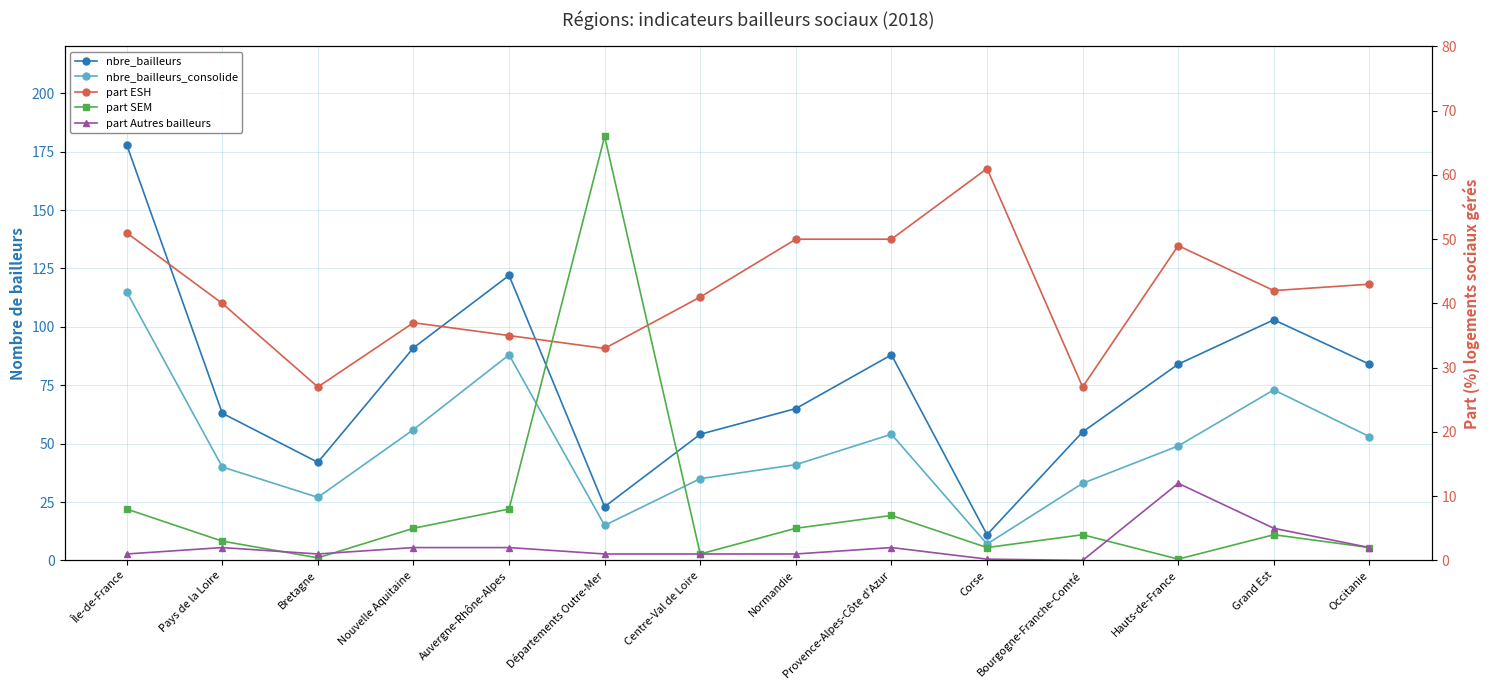

Which series has the largest total across all categories?

nbre_bailleurs